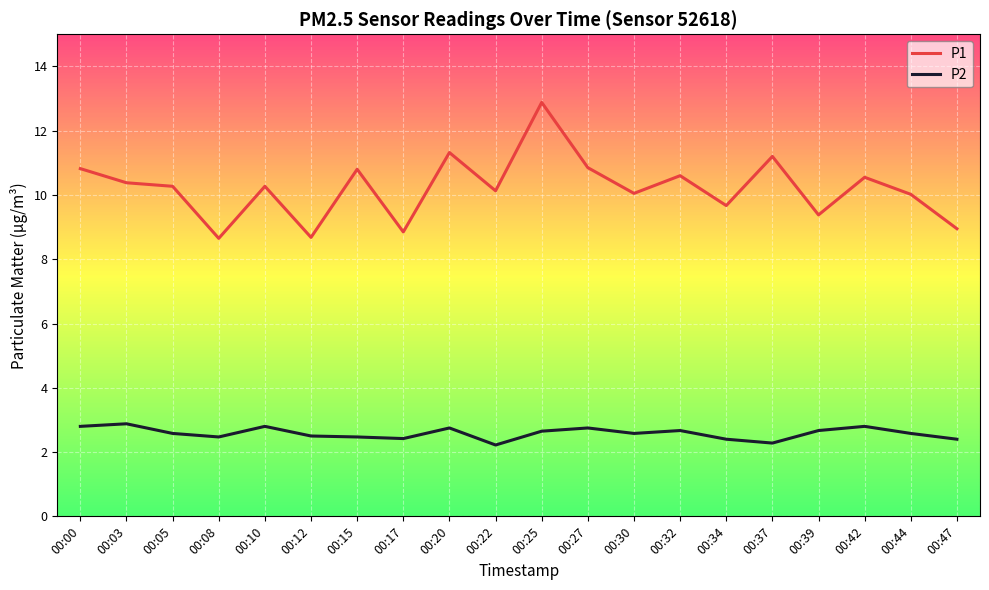

How many lines are shown in the chart?

2